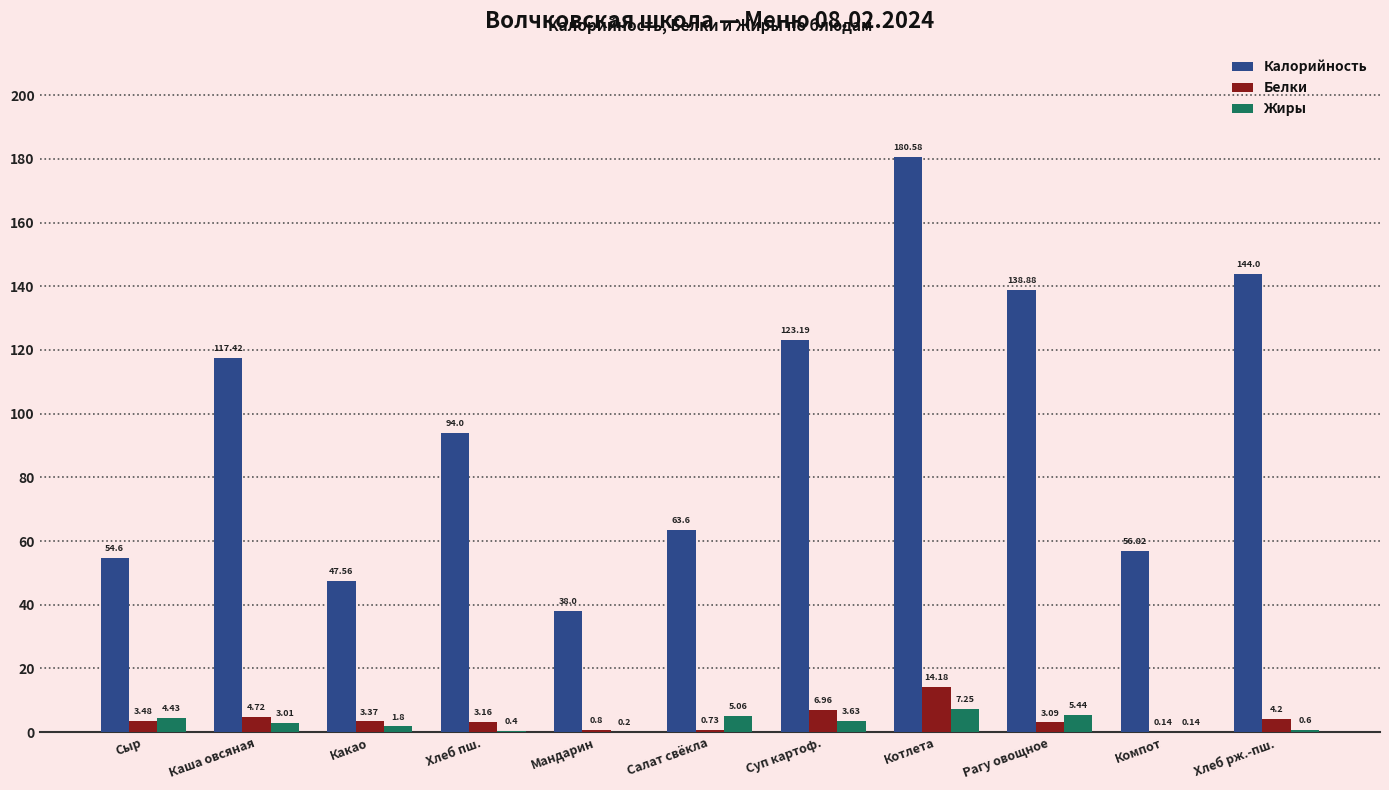

What is the sum of all Белки values?

44.8